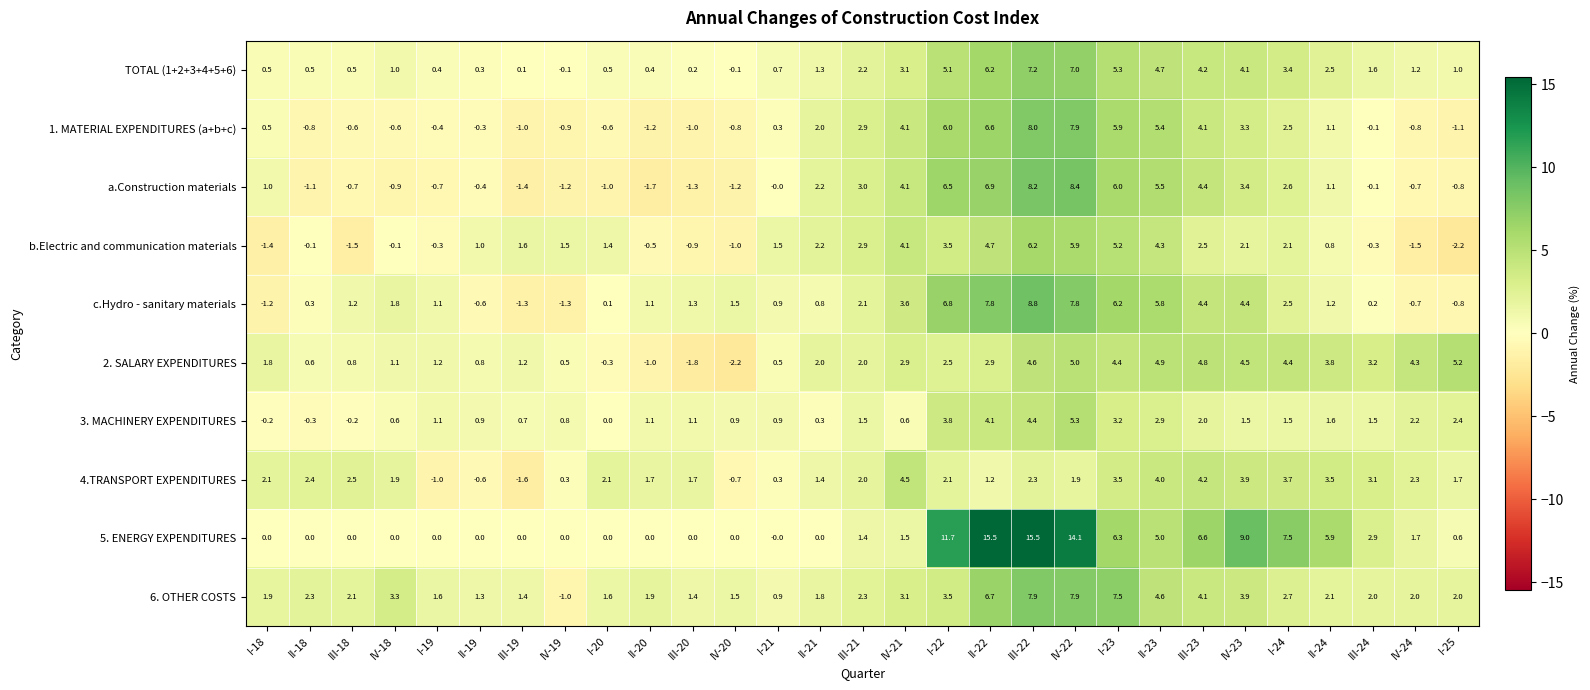

What is the sum of all 6. OTHER COSTS values?

84.3